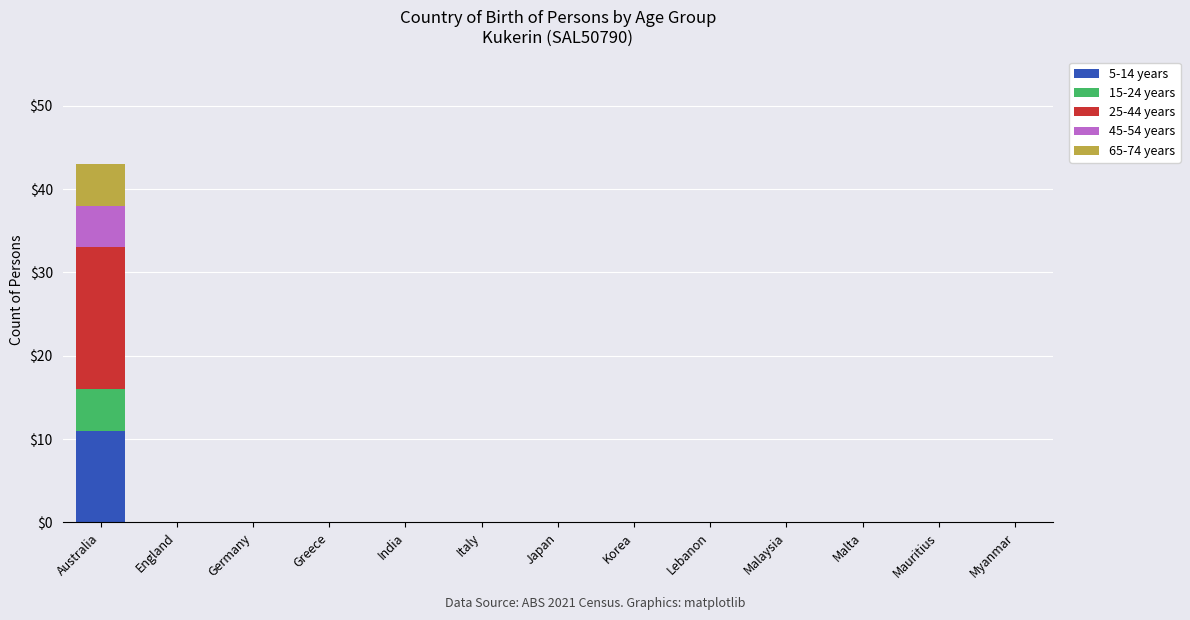

Does the chart contain stacked bars?

Yes